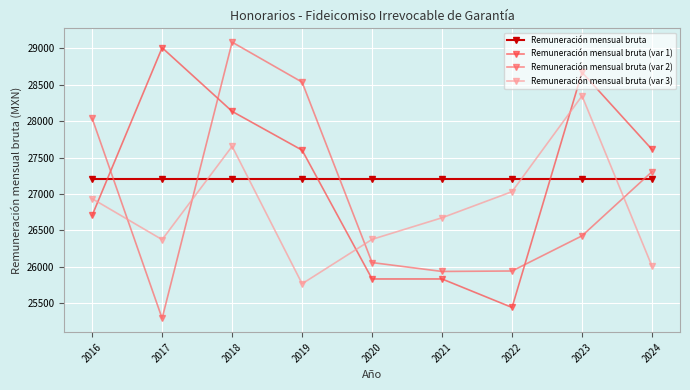

True or false: Remuneración mensual bruta (var 3) and Remuneración mensual bruta (var 2) cross at least once.

True